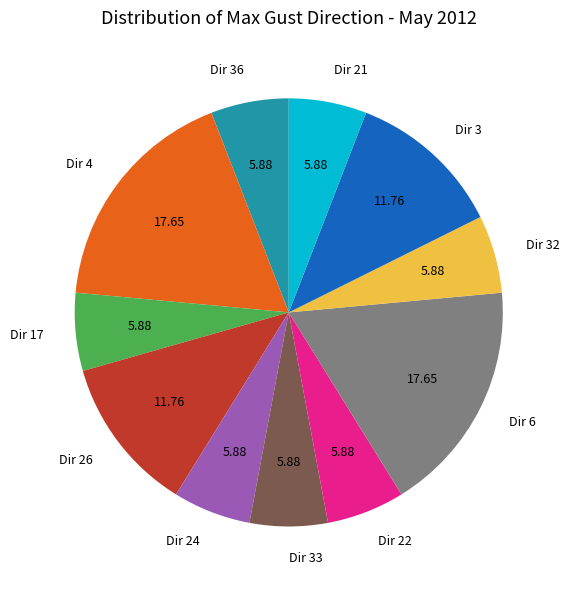

Is the sum of Dir 24 and Dir 22 greater than half?

No